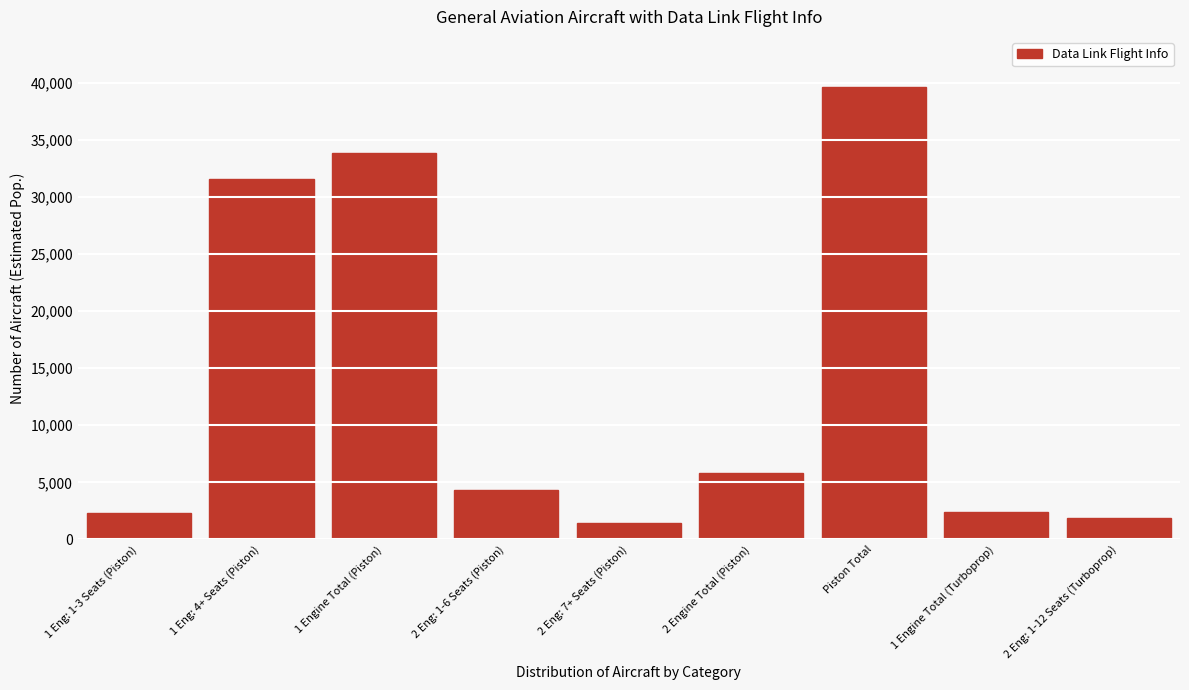

What is the change in value from 1 Engine Total (Piston) to 2 Eng: 1-6 Seats (Piston)?

-29494